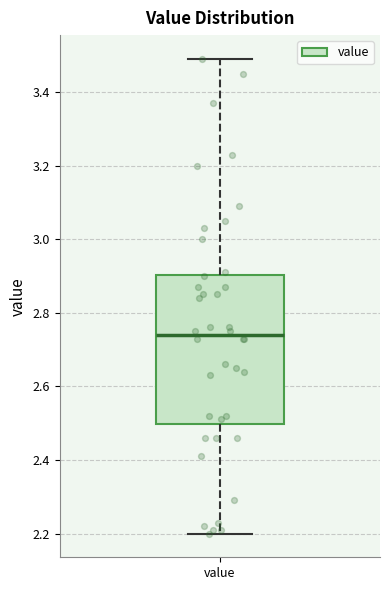

Transcribe this box plot: give where the median line is, the range the box spans, and where the two whiskers end, as read against the y-axis. The values are not printed on the chart, so give them approximately, as read against the axis.

median 2.74, box 2.50 to 2.90, whiskers 2.20 to 3.50